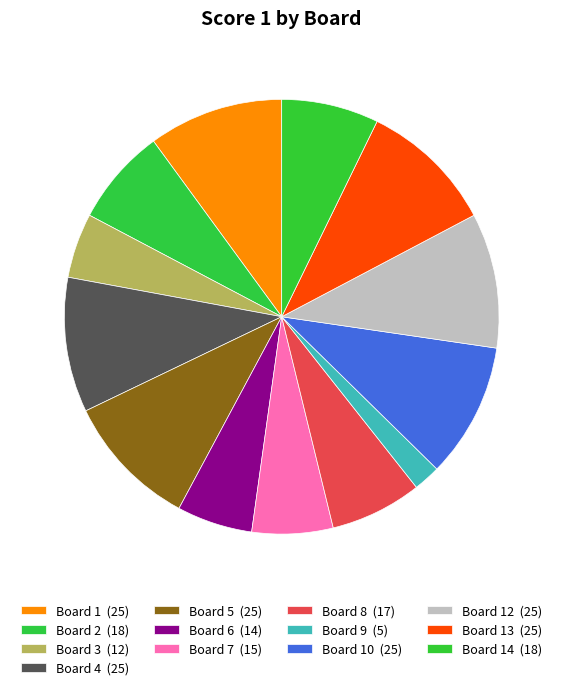

How many segments does this pie chart have?

13